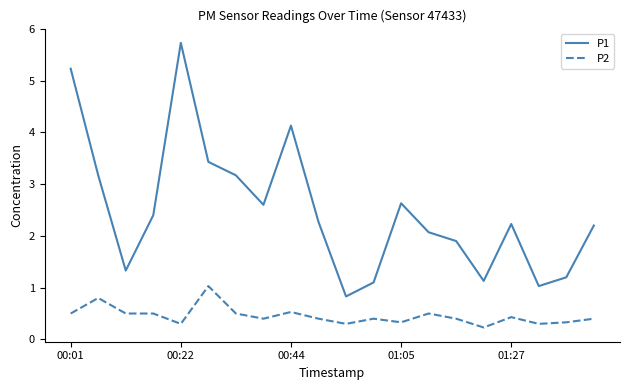

True or false: P2 and P1 intersect in this chart.

False